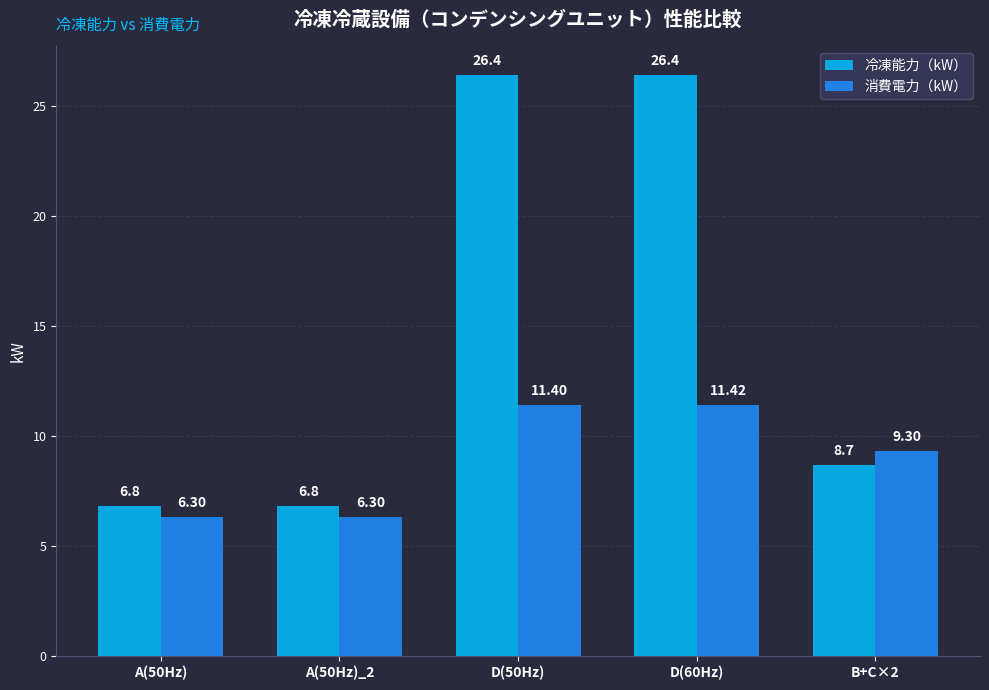

Rank the series by their maximum value, from highest to lowest.

冷凍能力（kW）, 消費電力（kW）